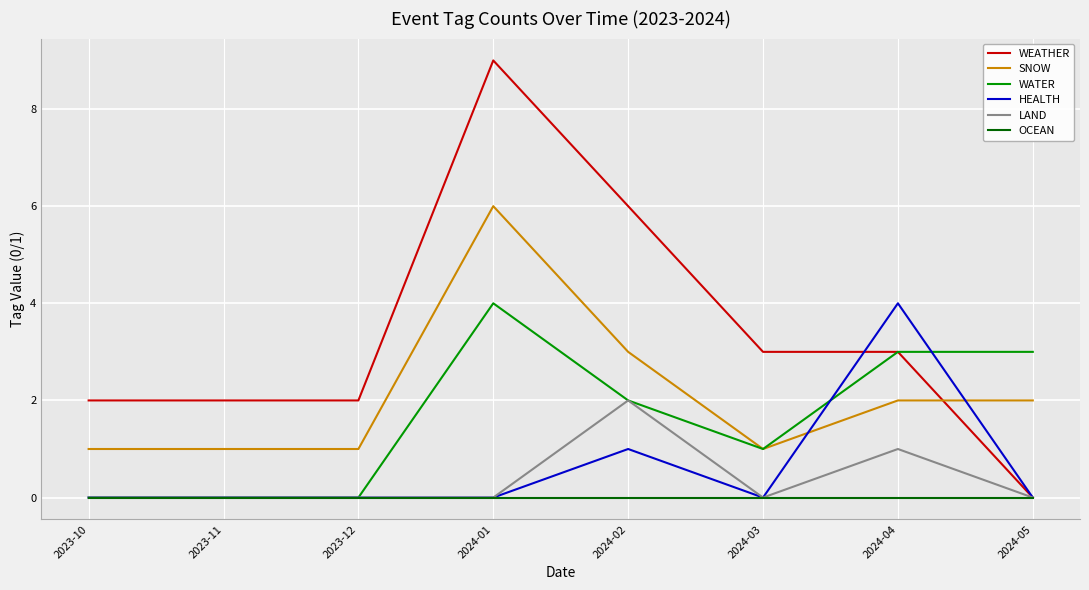

Which series has the largest total across all categories?

WEATHER